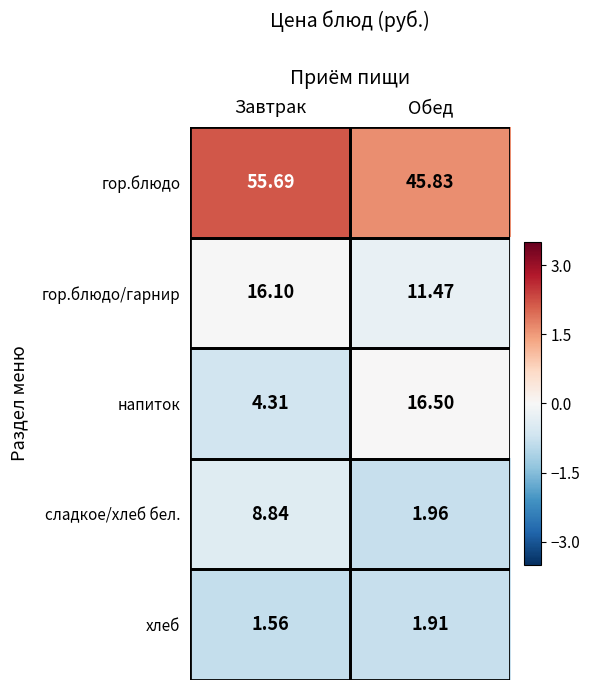

At Обед, list the series in order from largest to smallest.

гор.блюдо, напиток, гор.блюдо/гарнир, сладкое/хлеб бел., хлеб